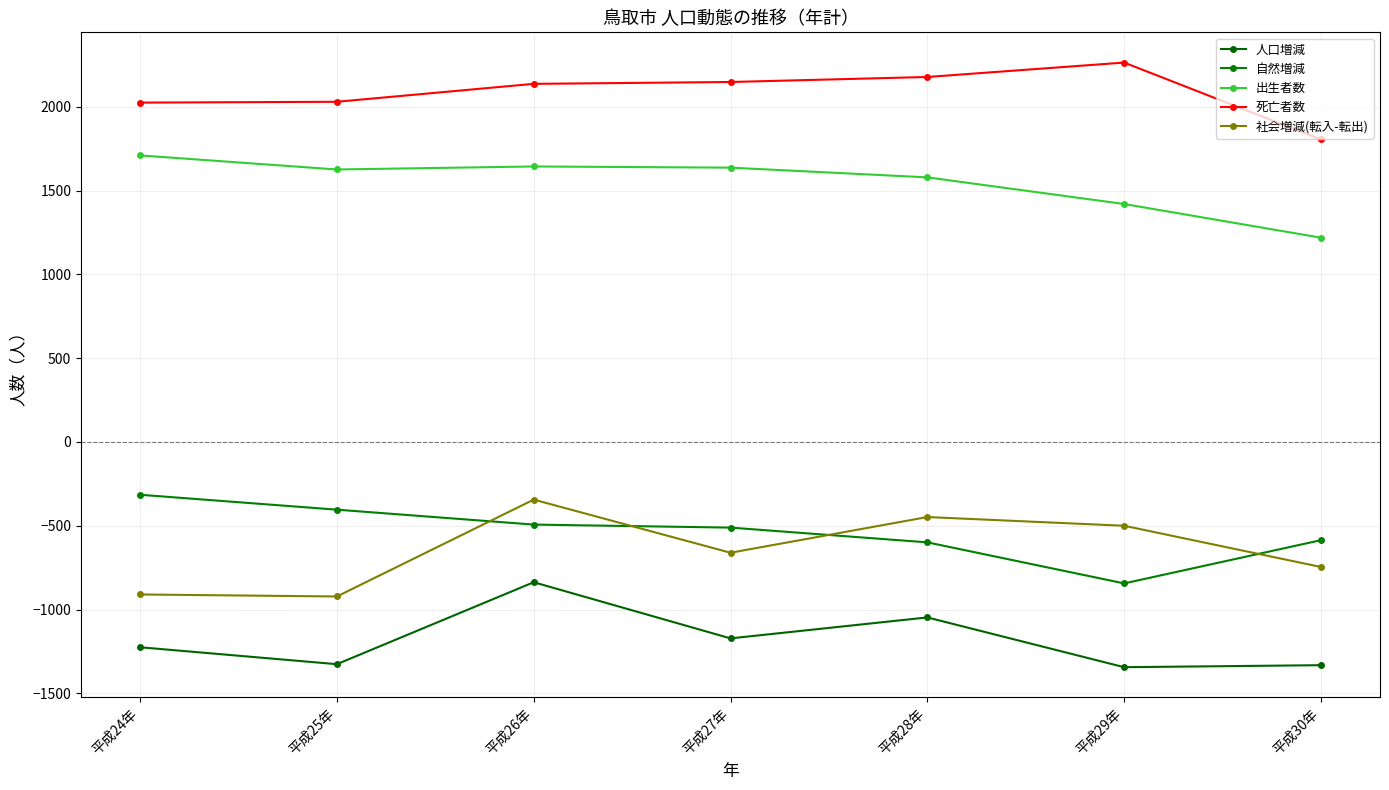

Is it true that 社会増減(転入-転出) equals -511 at 平成26年?

False